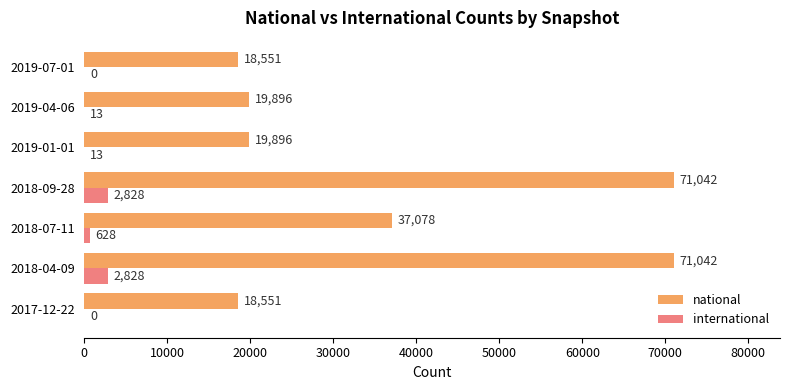

At which label is national closest to 44796?

2018-07-11